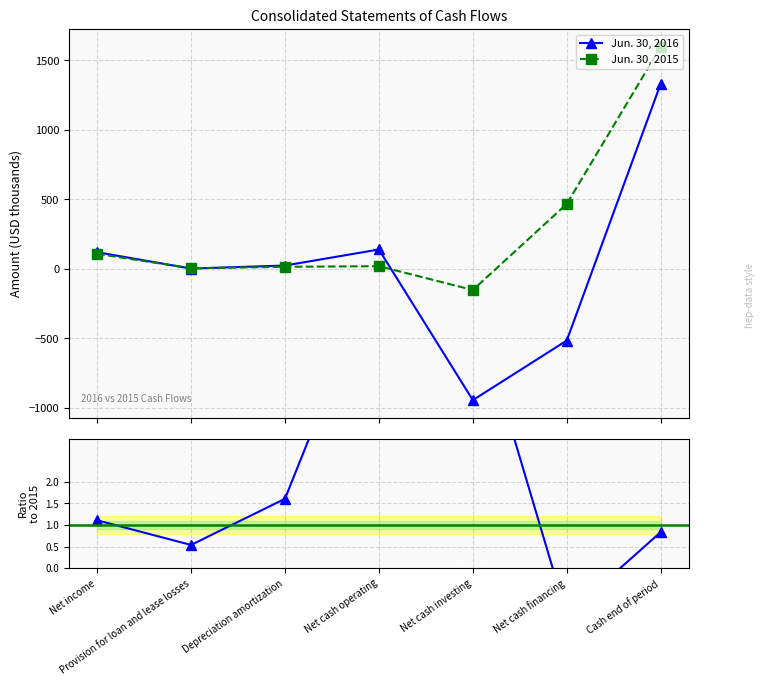

What is the spread (max minus min) of values at Net income?

119.3